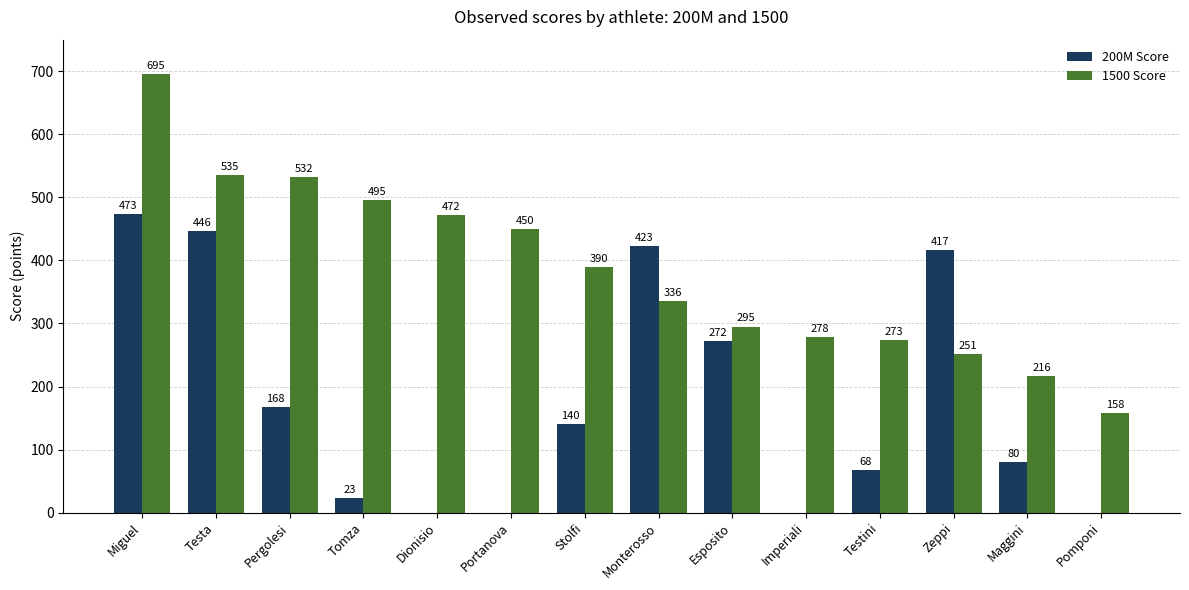

Reading right to left, list all the values displayed in this chart.

200M Score: Pomponi=0	Maggini=80	Zeppi=417	Testini=68	Imperiali=0	Esposito=272	Monterosso=423	Stolfi=140	Portanova=0	Dionisio=0	Tomza=23	Pergolesi=168	Testa=446	Miguel=473
1500 Score: Pomponi=158	Maggini=216	Zeppi=251	Testini=273	Imperiali=278	Esposito=295	Monterosso=336	Stolfi=390	Portanova=450	Dionisio=472	Tomza=495	Pergolesi=532	Testa=535	Miguel=695